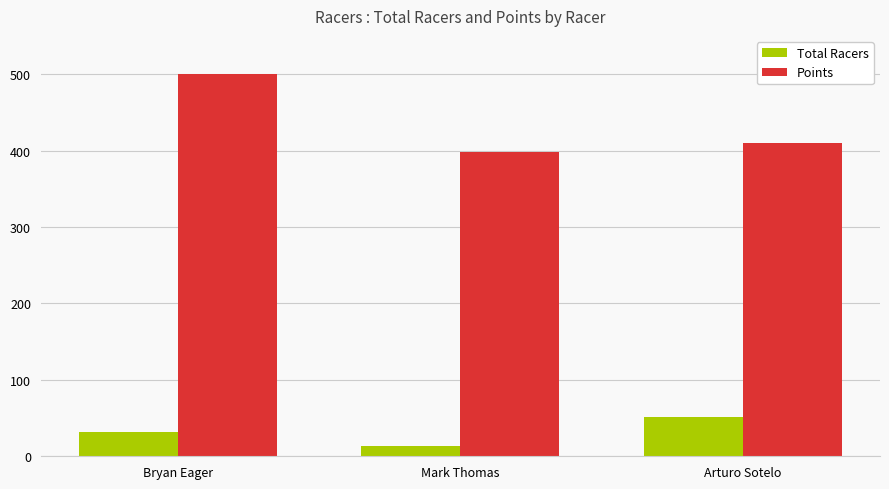

At how many categories does at least one series exceed 280?

3